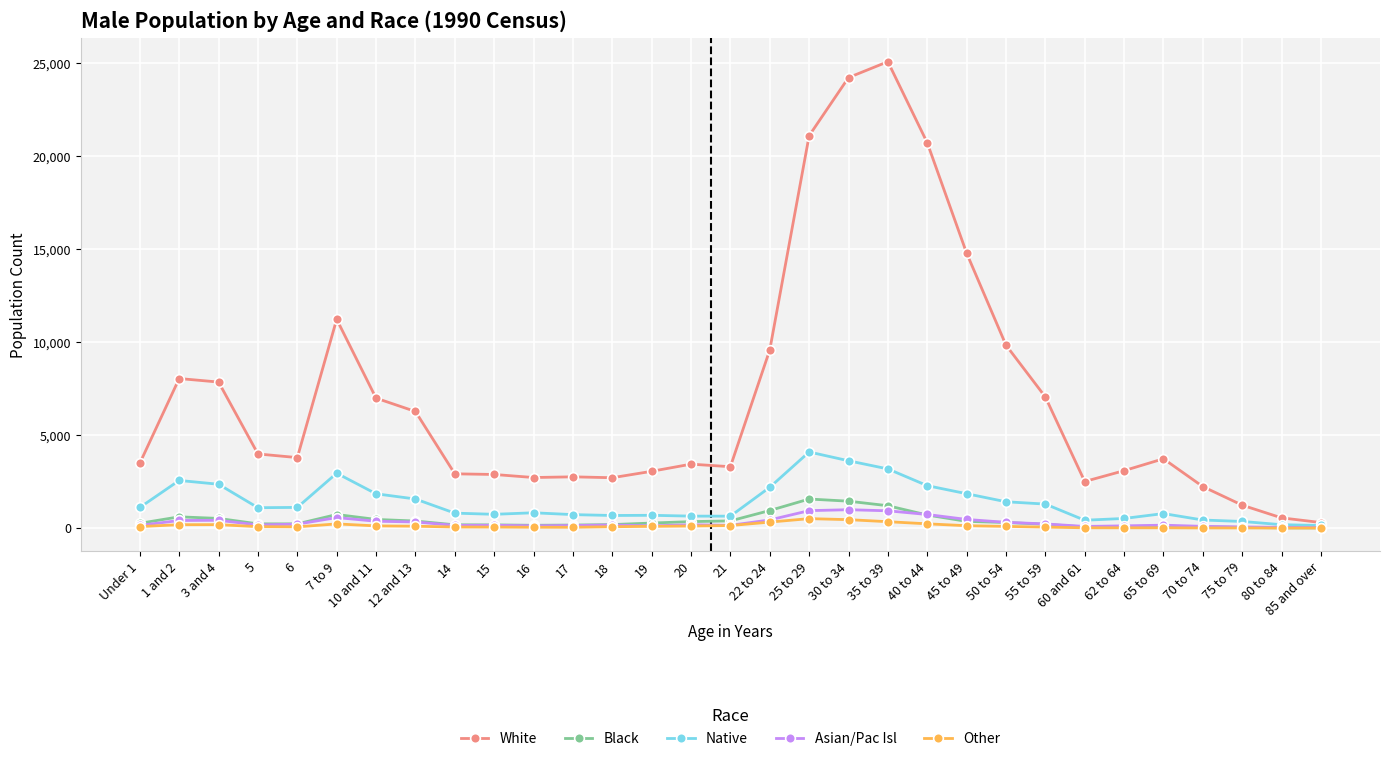

Which series changed the most between 25 to 29 and 55 to 59?

White